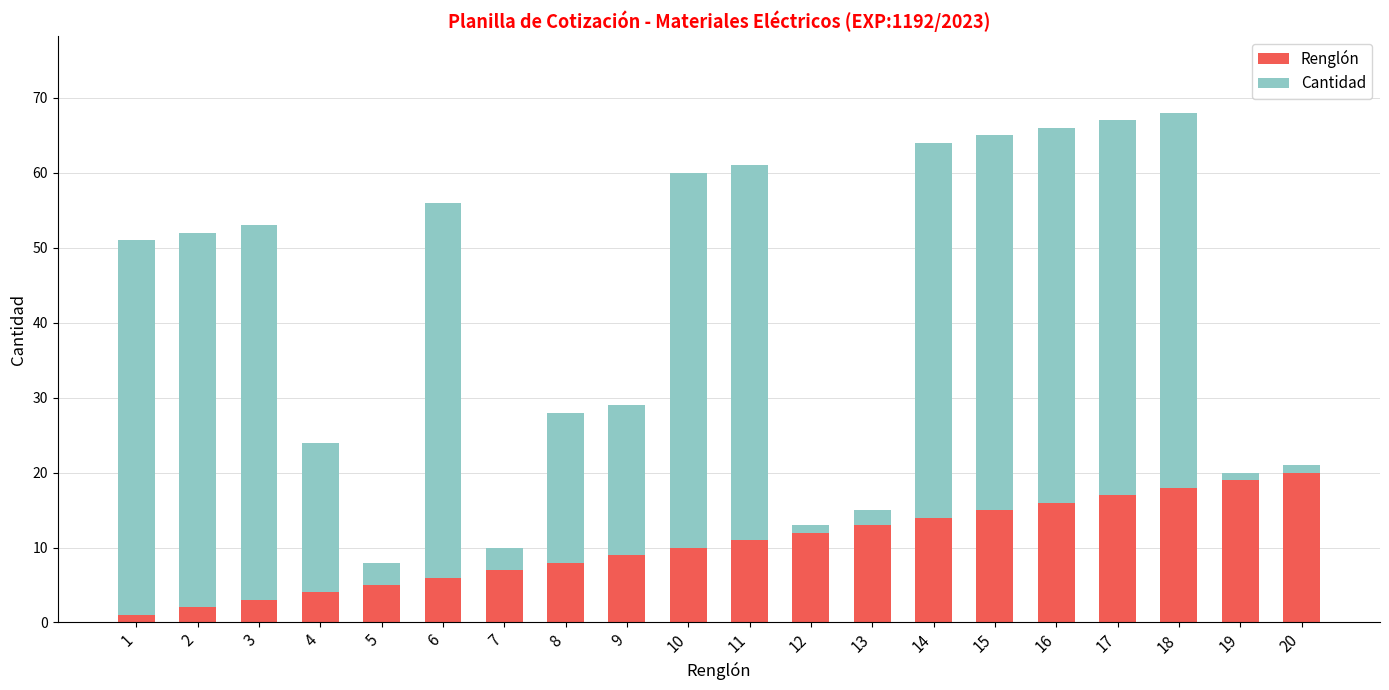

What is the sum of all Renglón values?

210